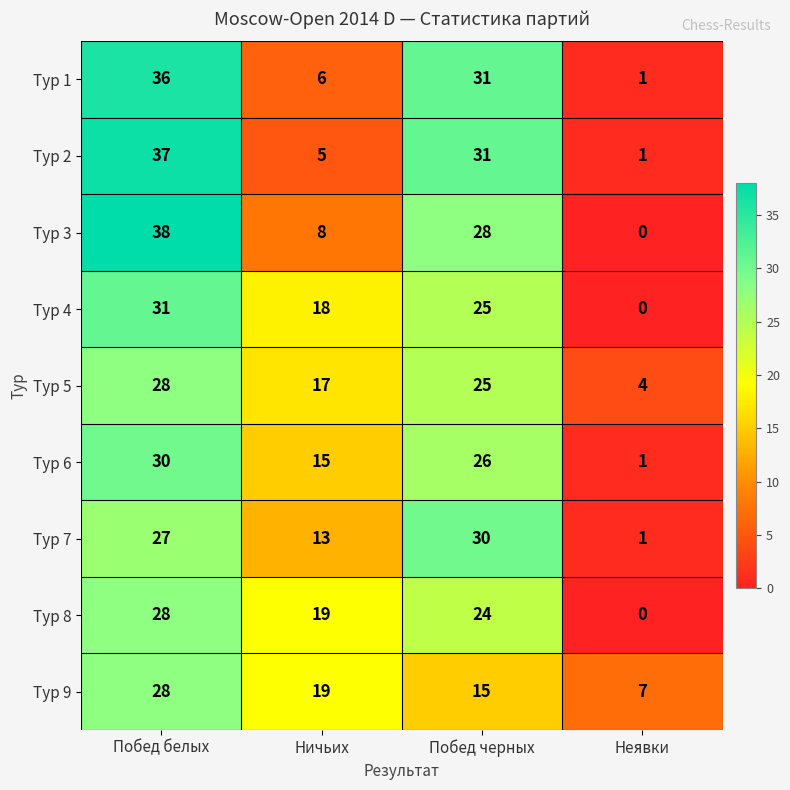

At which category does the chart reach its minimum across all series?

Неявки